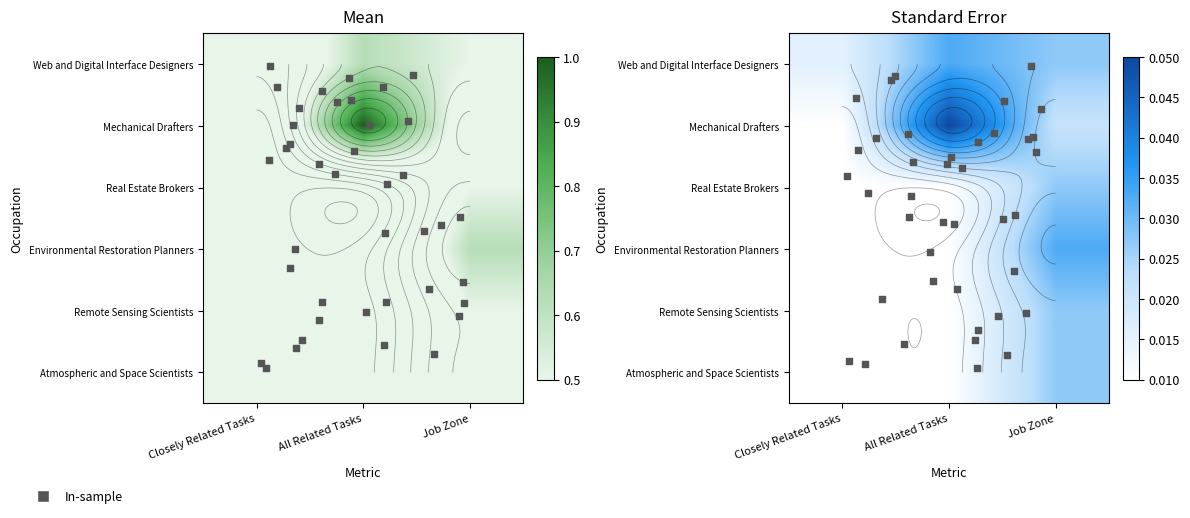

Between All Related Tasks and Job Zone, which series saw the biggest shift?

Mechanical Drafters